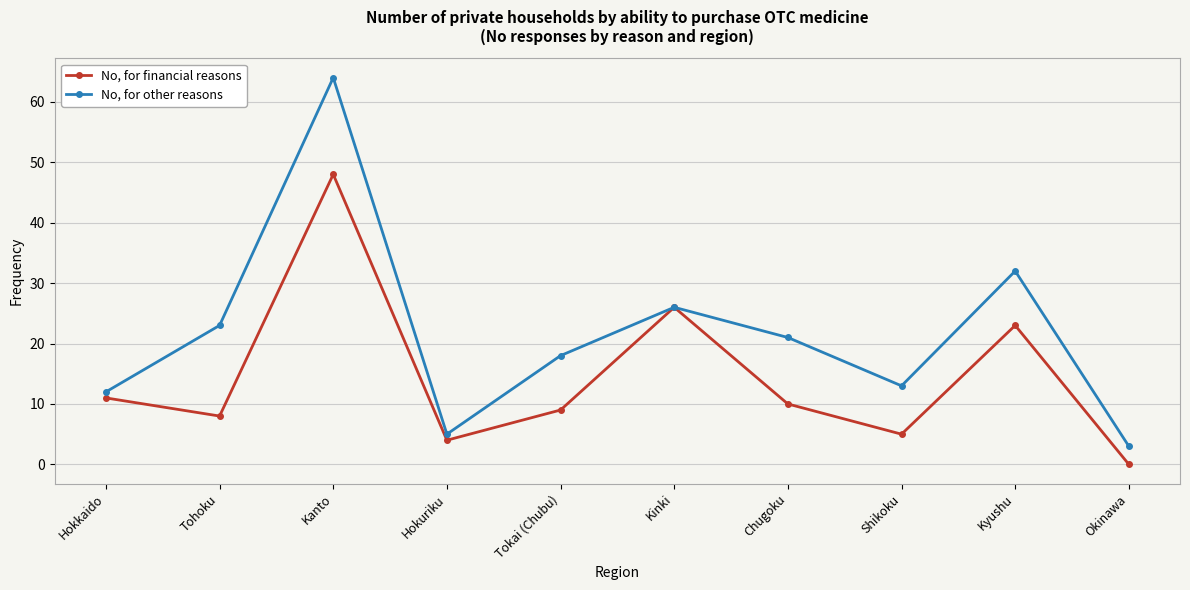

The No, for financial reasons series shows 5 at Shikoku. True or false?

True